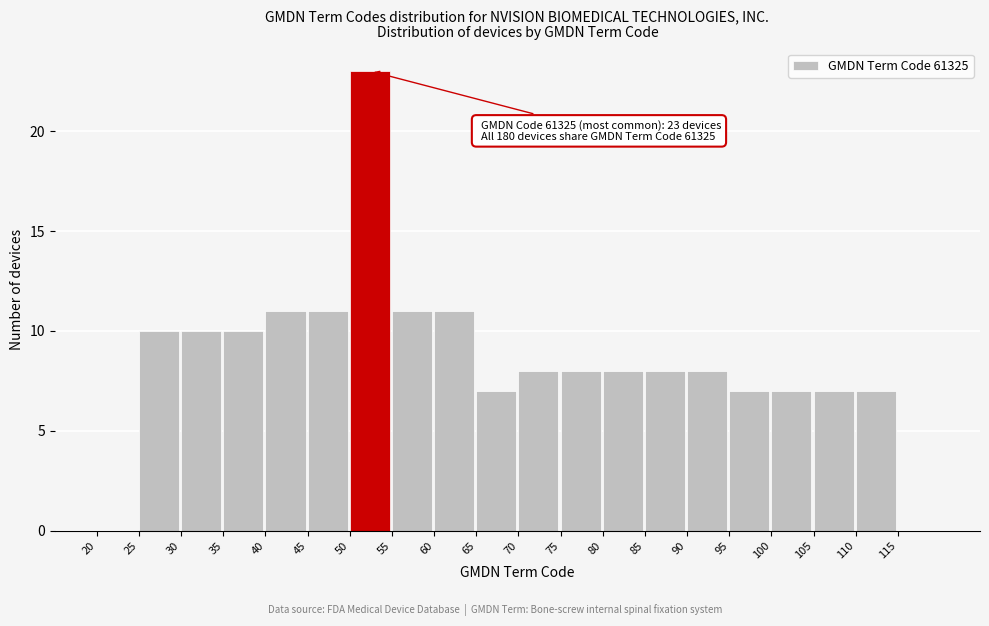

Which range on the x-axis has the tallest bar?

50 to 55